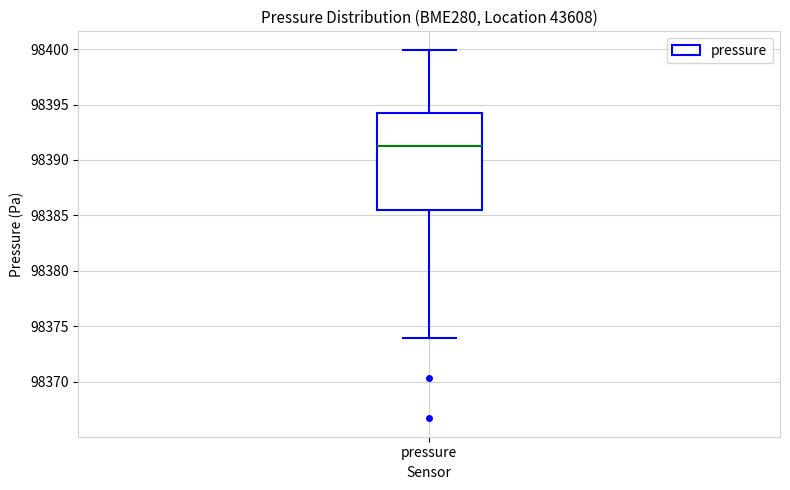

Read this box plot against the y-axis: the position of the median line, the range covered by the box, and the ends of both whiskers. The values are not printed on the chart, so give them approximately, as read against the axis.

median 98391.5, box 98385.5 to 98394.0, whiskers 98374.0 to 98400.0